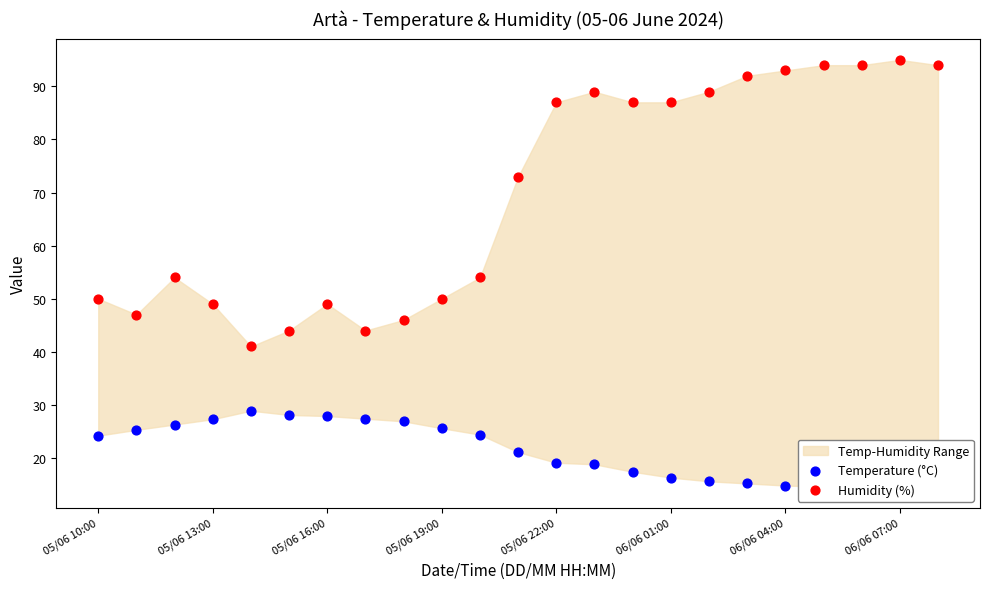

What is the total value across all series at 19?

108.6